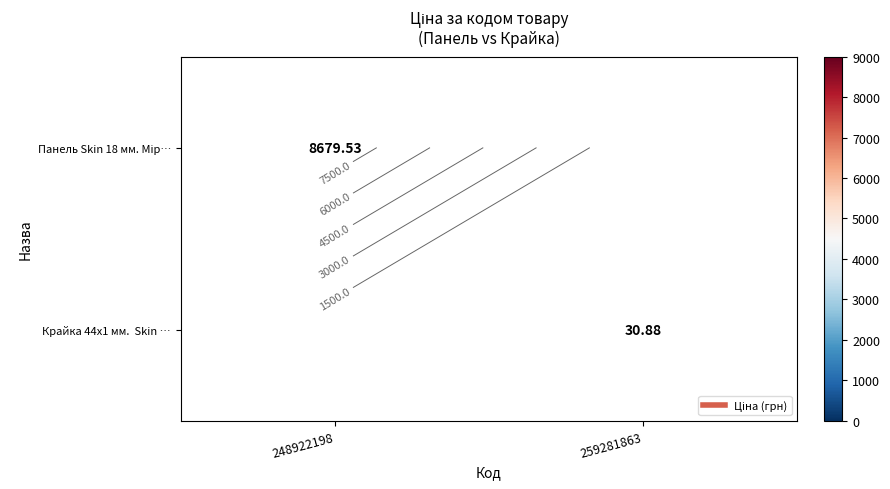

Where does the Крайка 44x1 мм. Skin … series first go above 30?

259281863